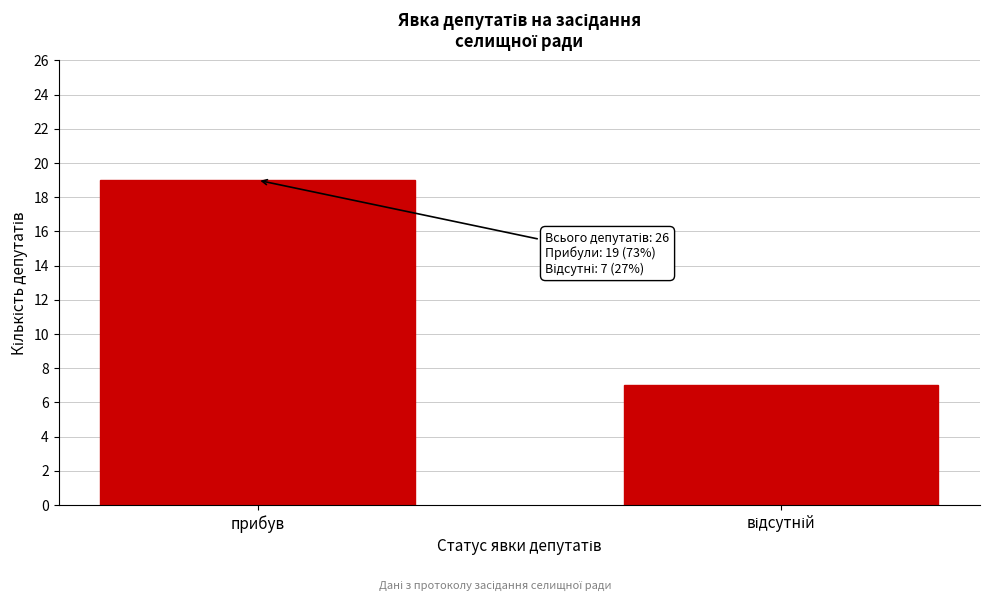

Reading left to right, list all the values displayed in this chart.

19	7